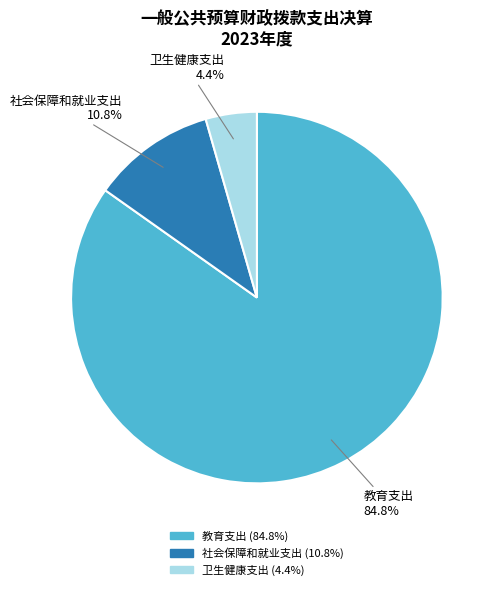

Between 教育支出 and 卫生健康支出, which is larger?

教育支出